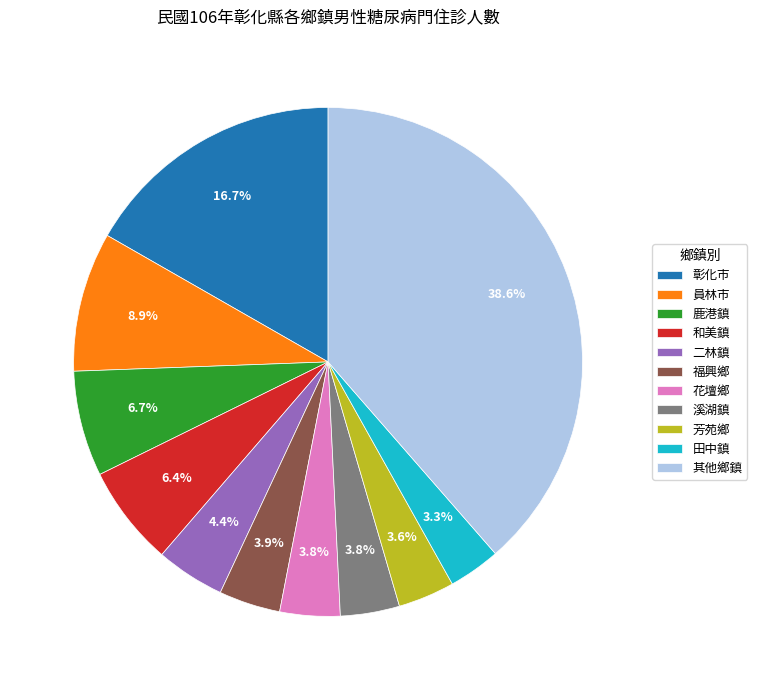

Does 二林鎮 account for over 50% of the chart?

No